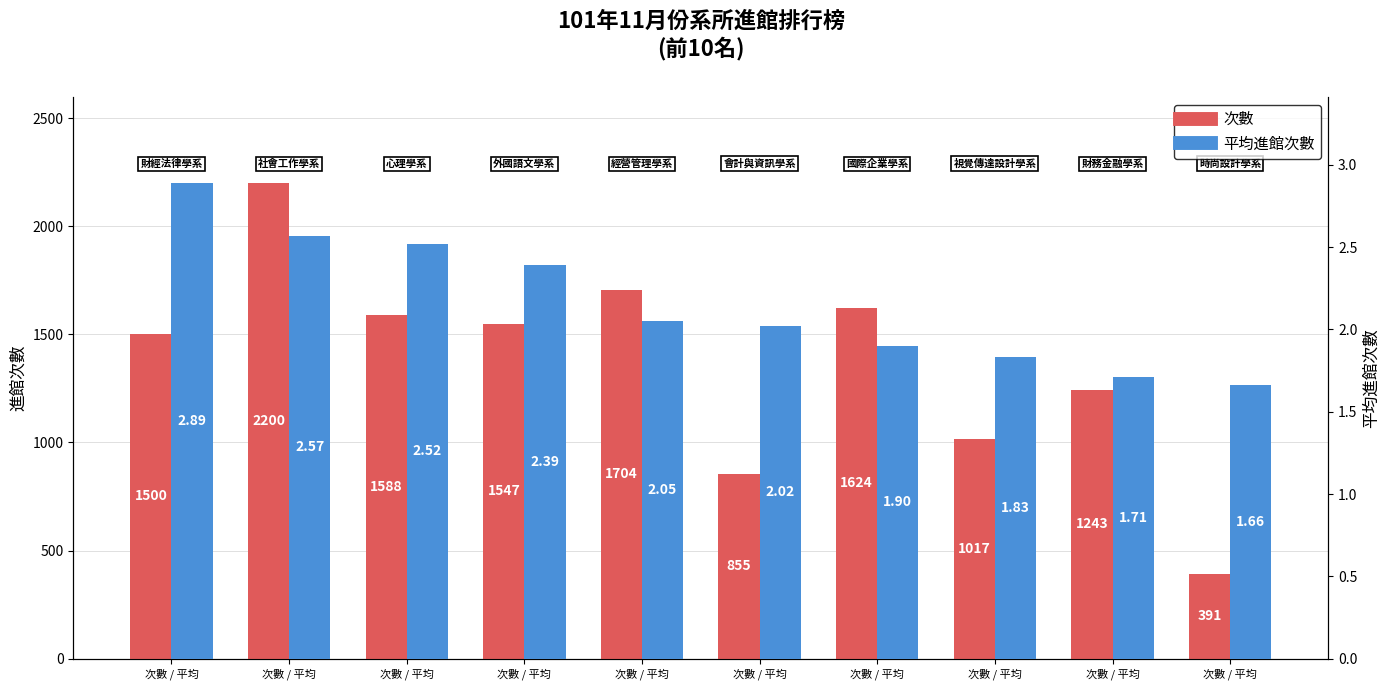

At which category does the chart reach its minimum across all series?

次數 / 平均